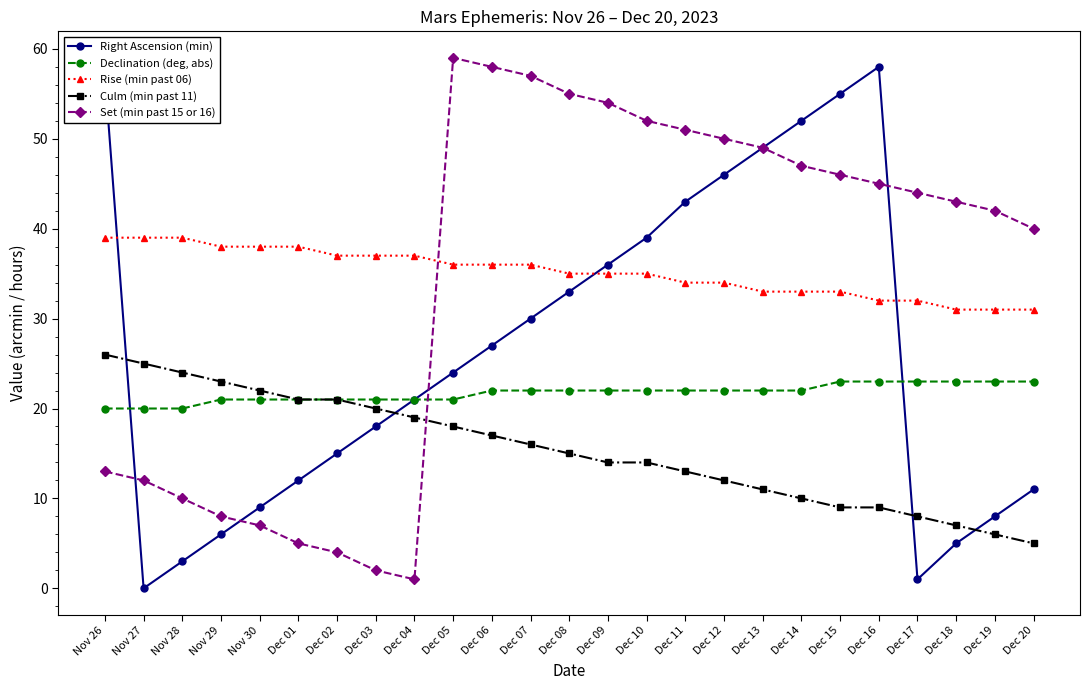

Rank the series by their maximum value, from lowest to highest.

Declination (deg, abs), Culm (min past 11), Rise (min past 06), Right Ascension (min), Set (min past 15 or 16)